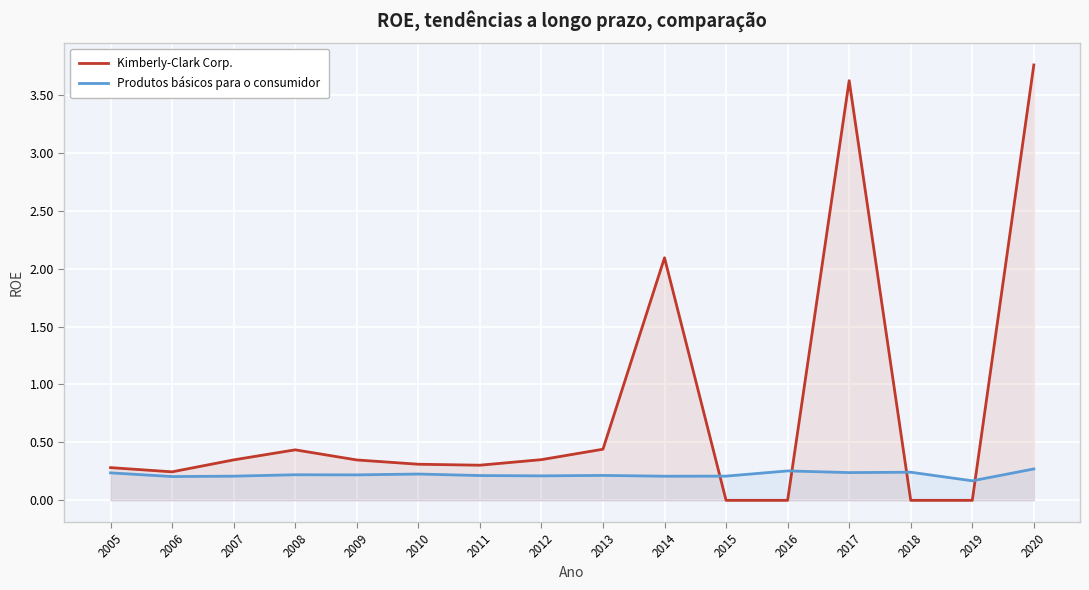

True or false: Produtos básicos para o consumidor has more than 1 interior local peaks.

True